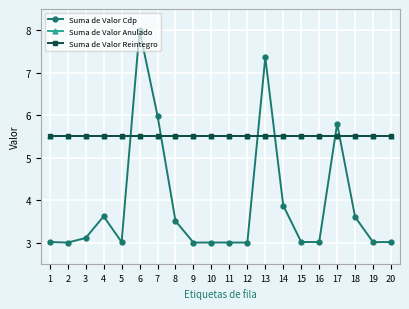

At which label does Suma de Valor Cdp reach its minimum?

12